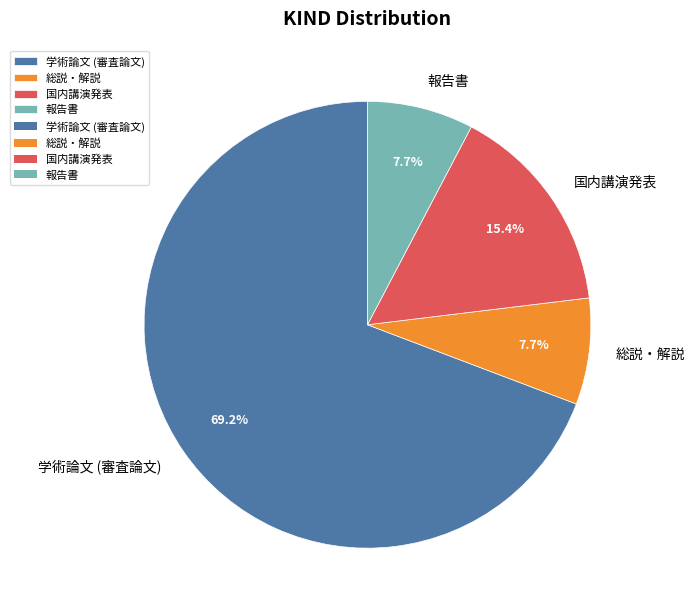

Which slice is the largest?

学術論文 (審査論文)